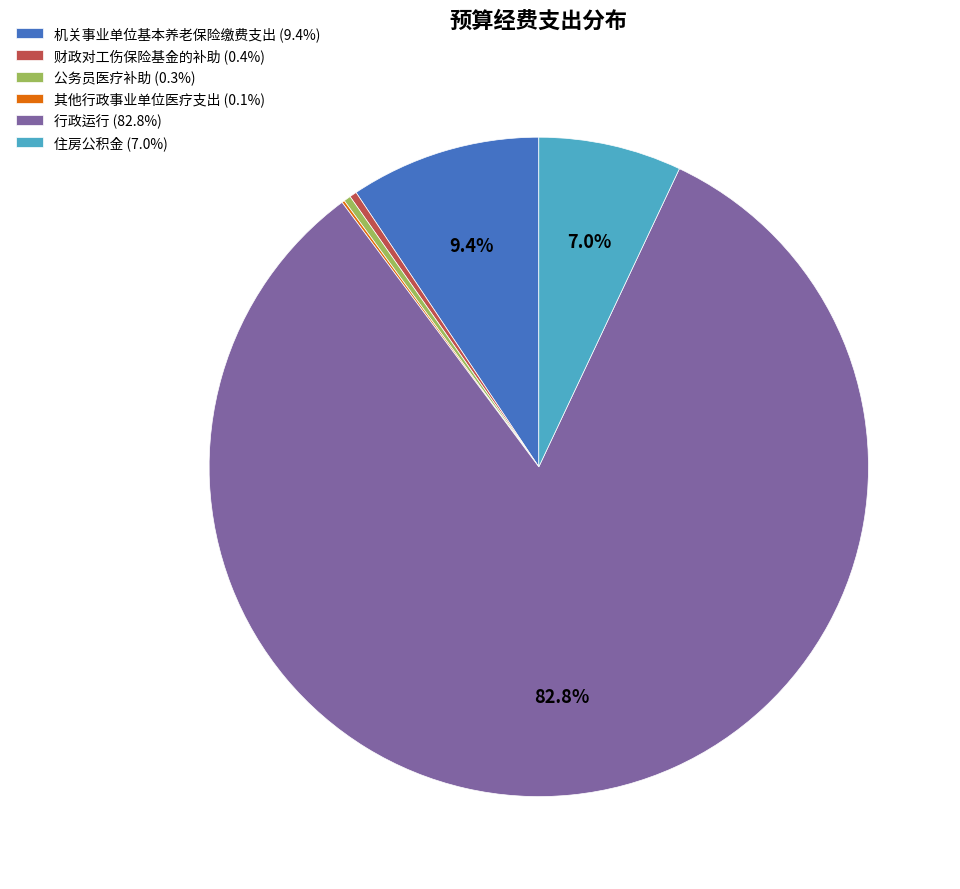

Between 住房公积金 and 公务员医疗补助, which is larger?

住房公积金